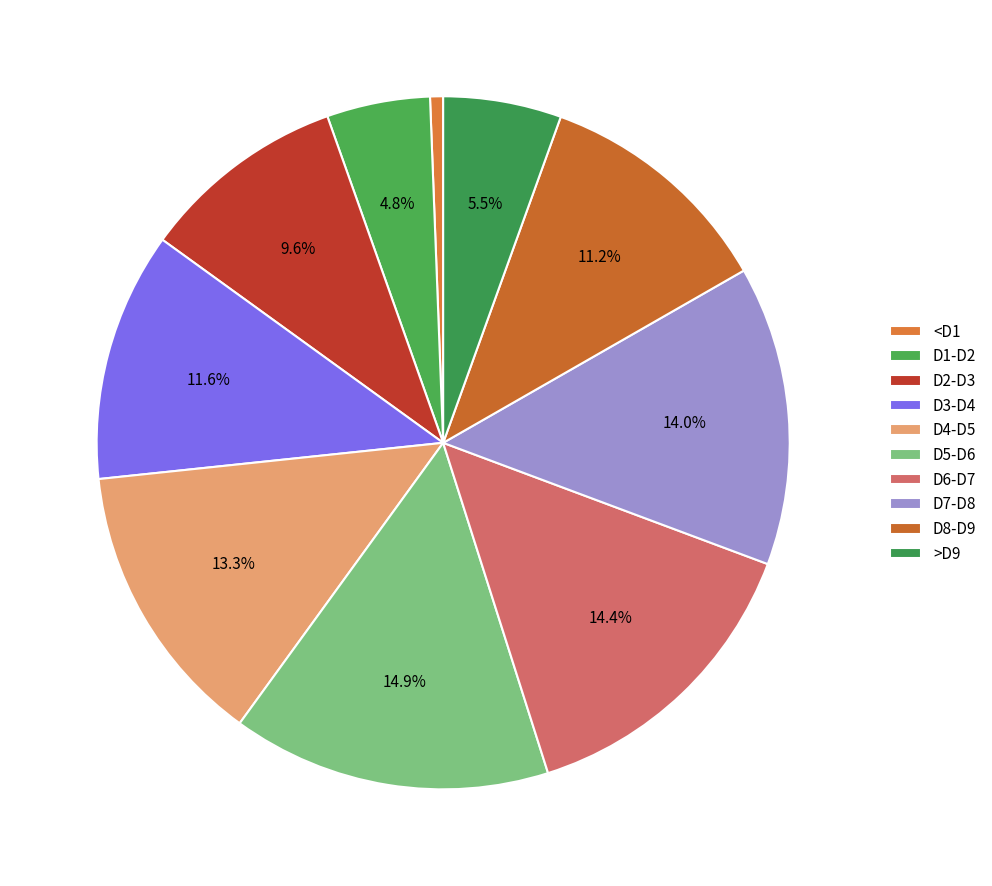

How many slices are in this pie chart?

10